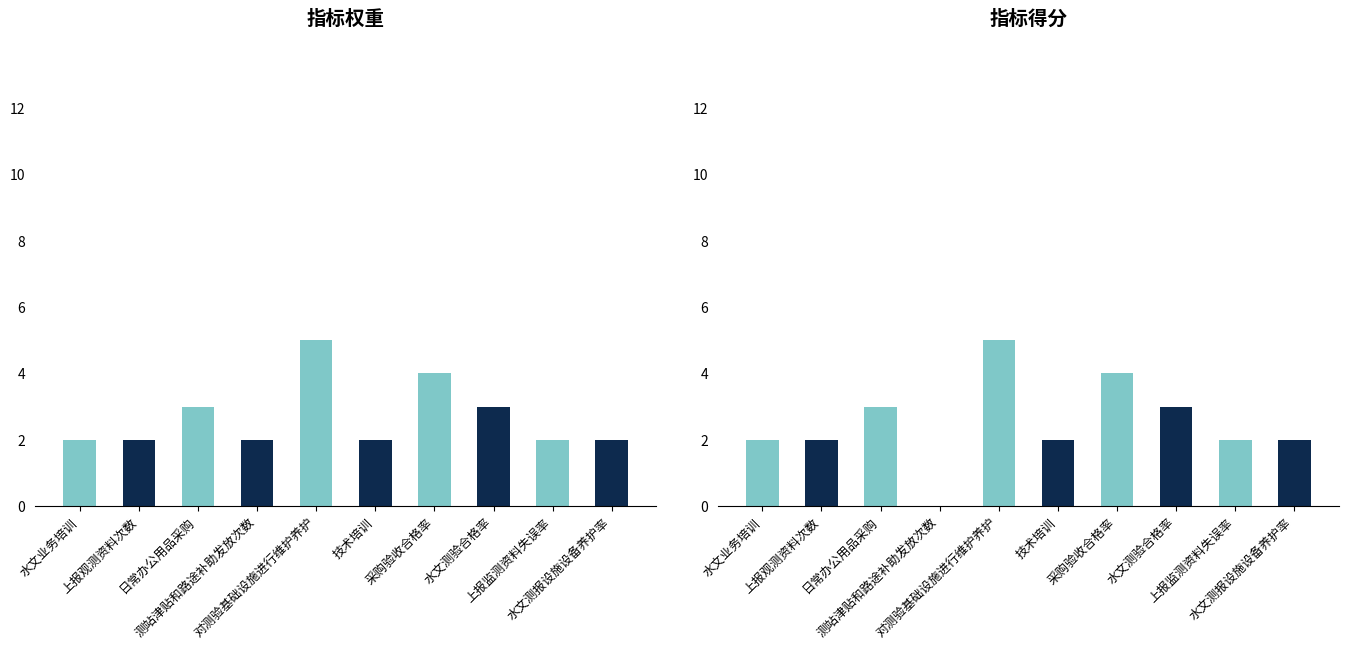

What is the difference between the maximum and minimum values in the 指标得分 series?

5